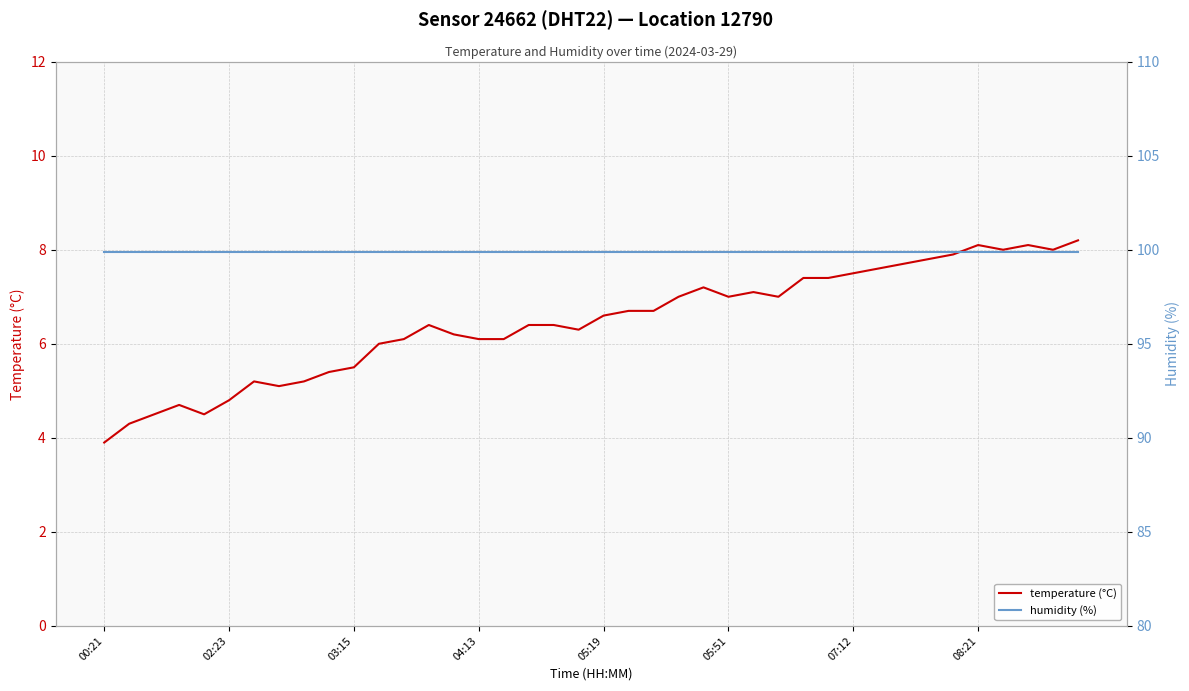

True or false: temperature (°C) and humidity (%) cross at least once.

False